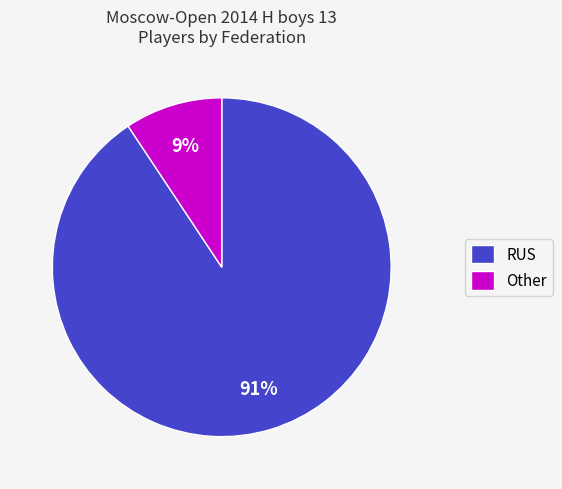

Count the number of slices in the pie.

2